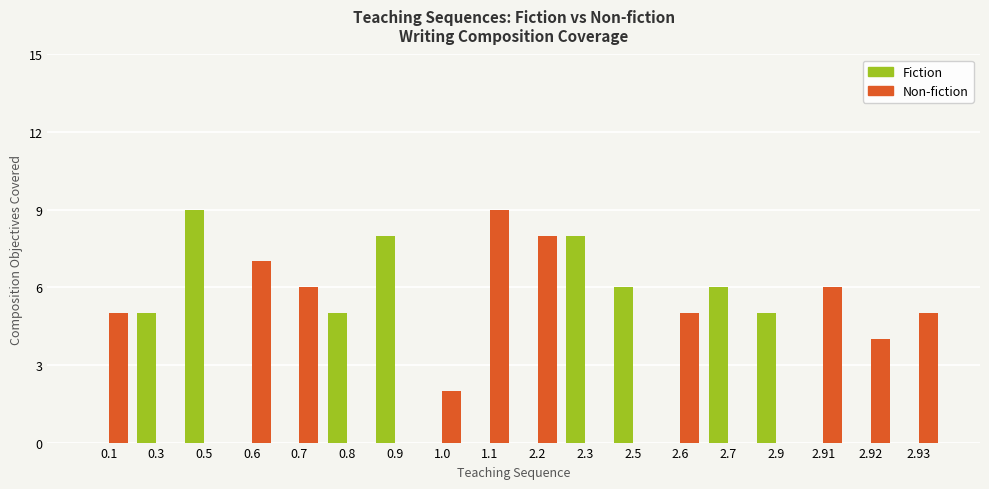

What is the sum of the Fiction values at 2.5 and 0.7?

6